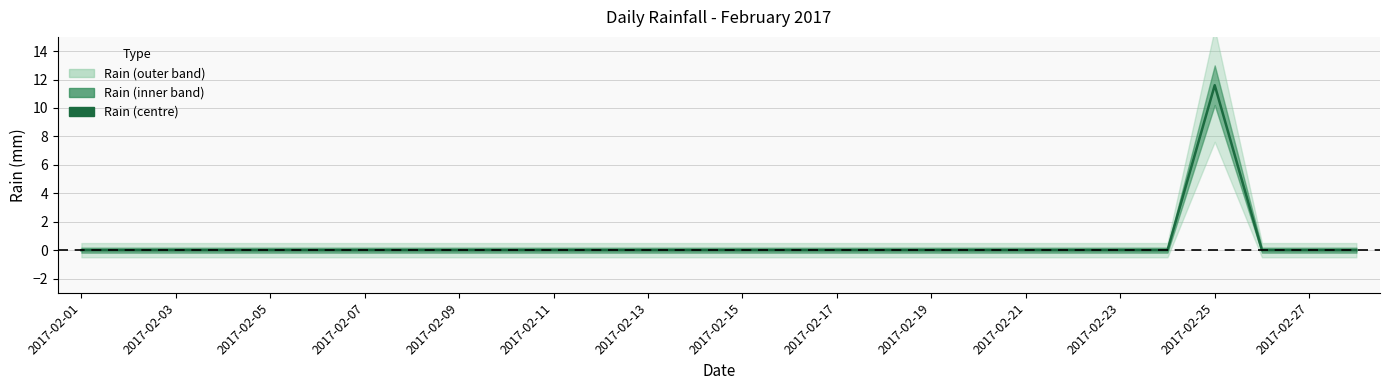

What position from the left is 2017-02-11?

11